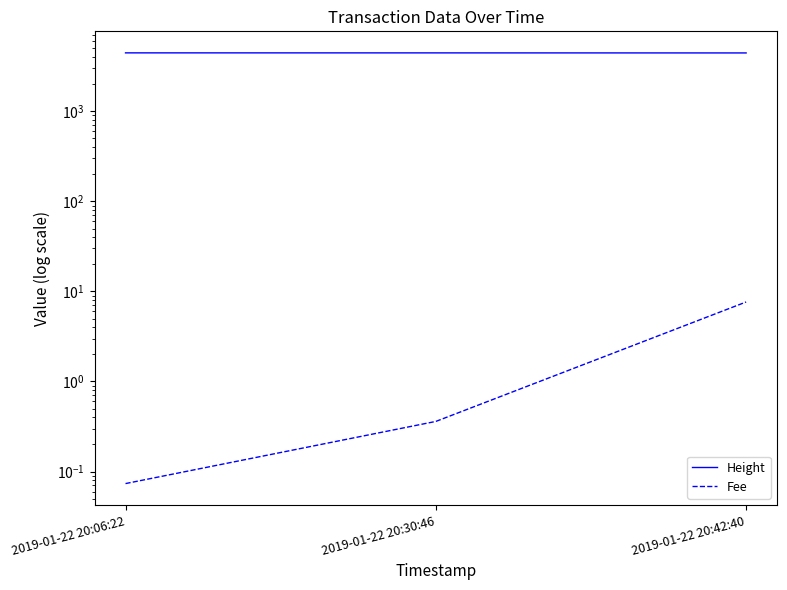

Which has a higher value, 2019-01-22 20:30:46 or 2019-01-22 20:06:22?

2019-01-22 20:06:22